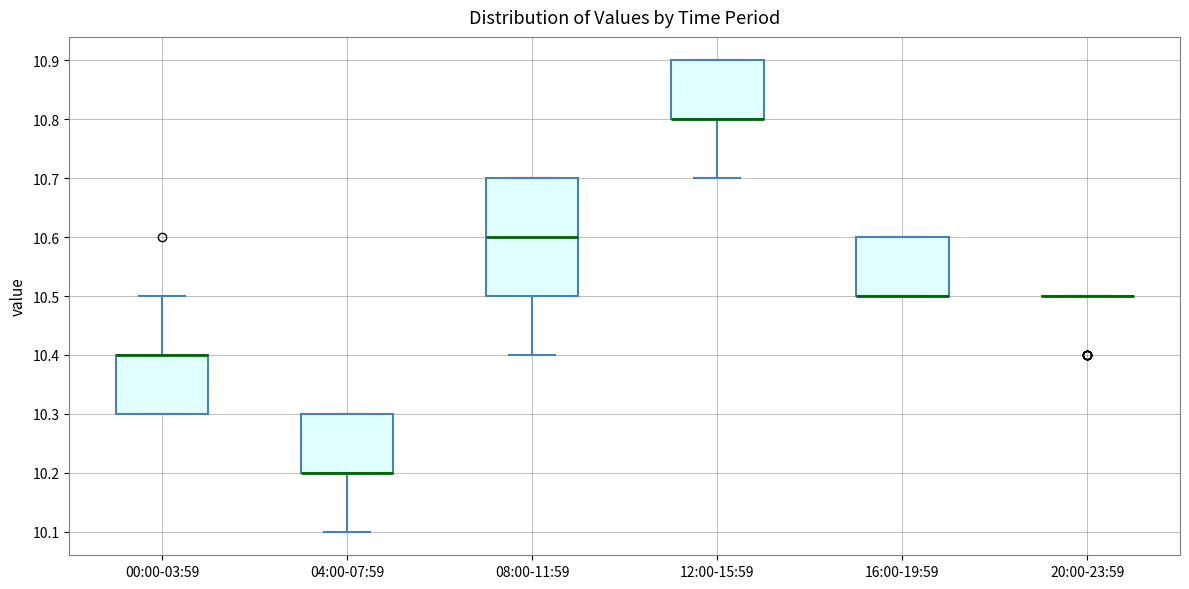

Where is the lower edge of the box for 16:00-19:59 on the y-axis? The values are not printed on the chart, so give them approximately, as read against the axis.

10.5